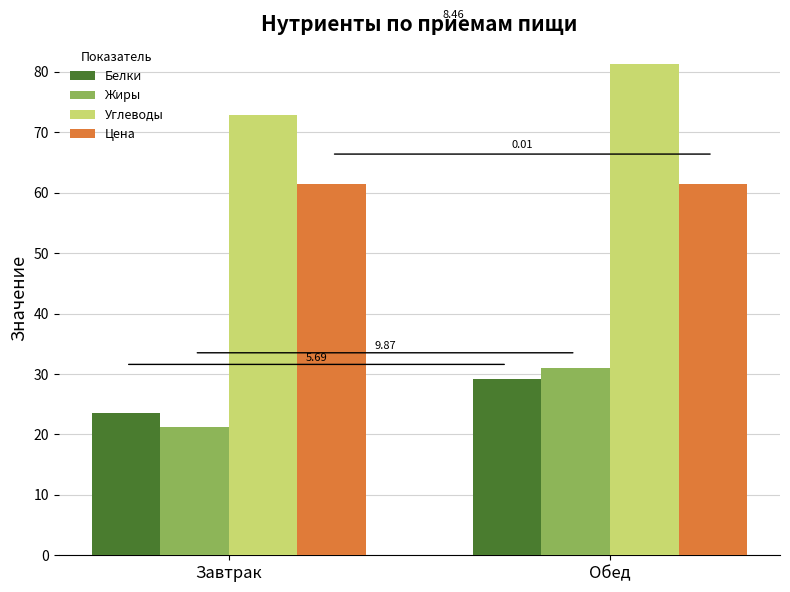

What position from the right is Обед?

1